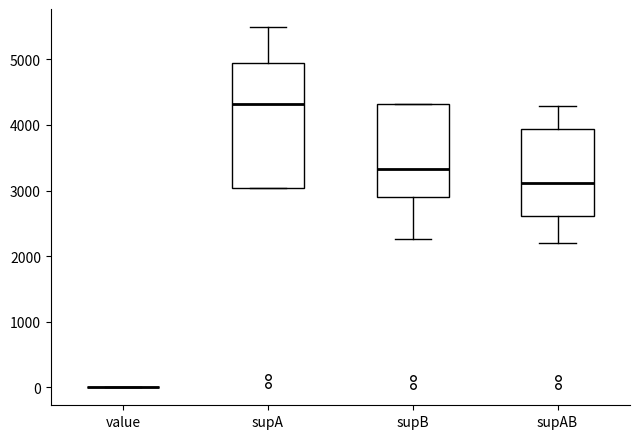

Where does the upper whisker of the box for supA end on the y-axis? The values are not printed on the chart, so give them approximately, as read against the axis.

5500